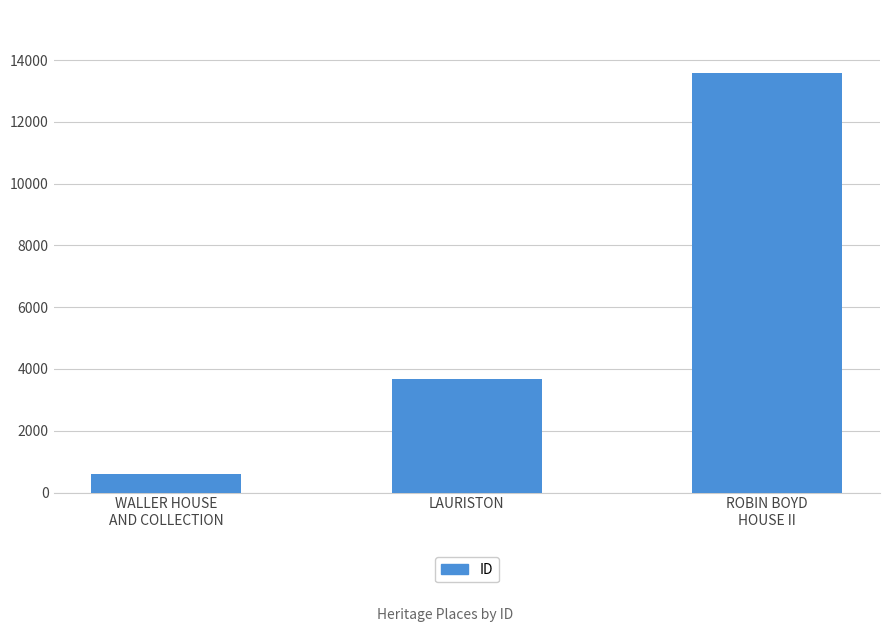

How many data points are less than 3662?

1